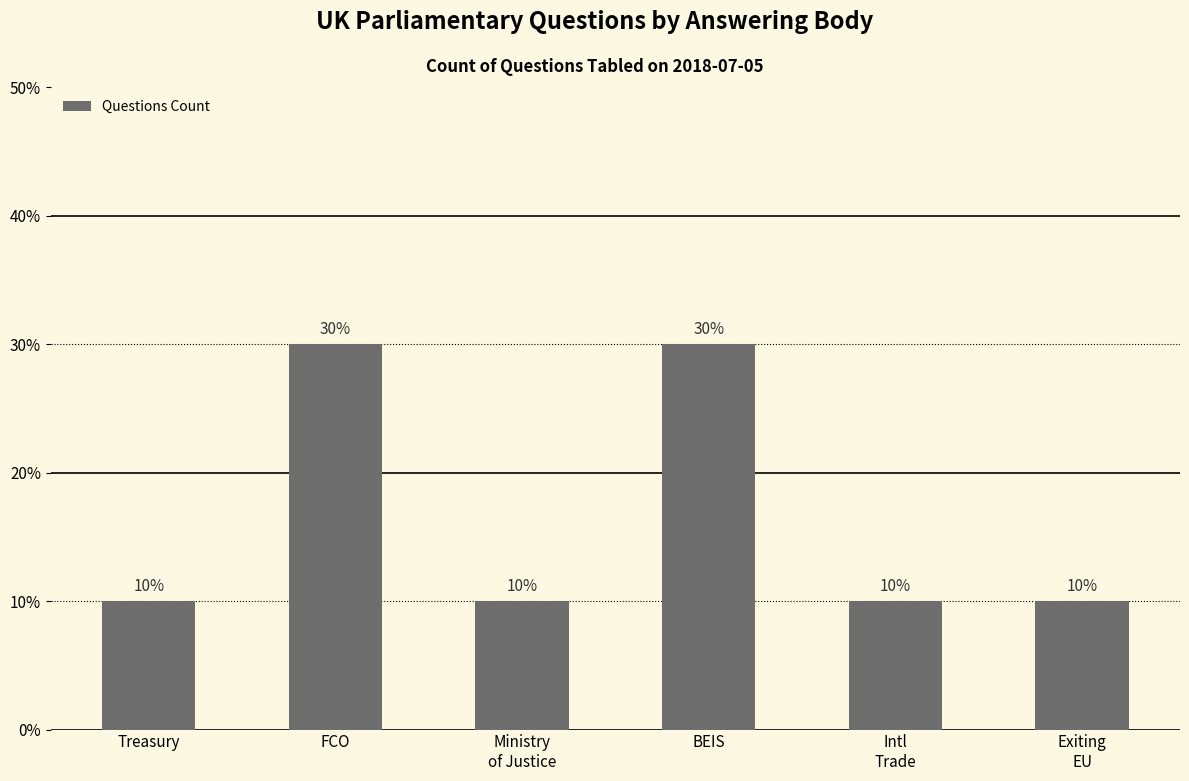

What is the label of the 5th bar from the left?

Intl
Trade